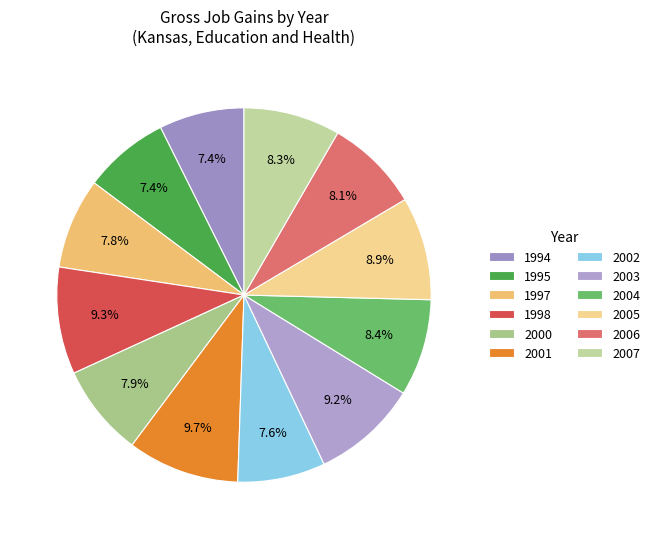

To the nearest percent, what is the combined percentage of 2000 and 2001?

18%